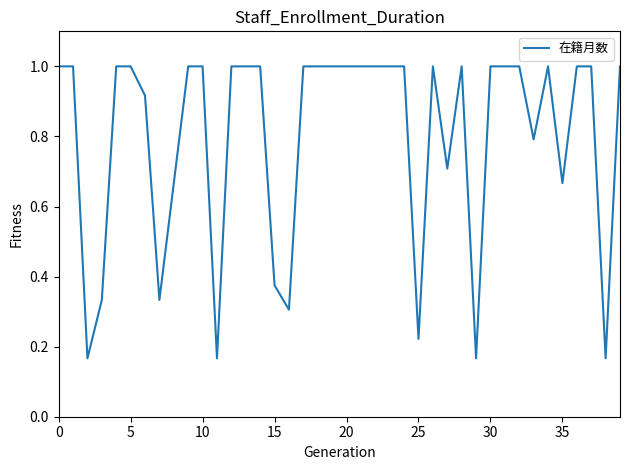

How many distinct data groups are displayed?

1